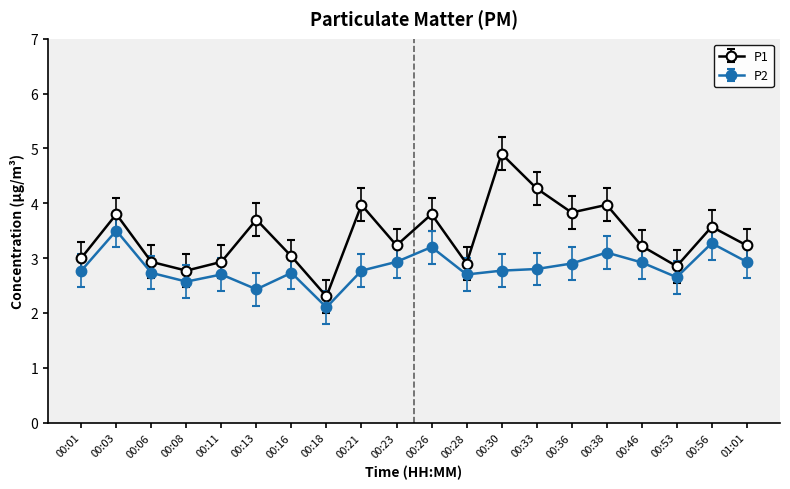

In P1, how many points are lower than both neighbors (excluding endpoints)?

6